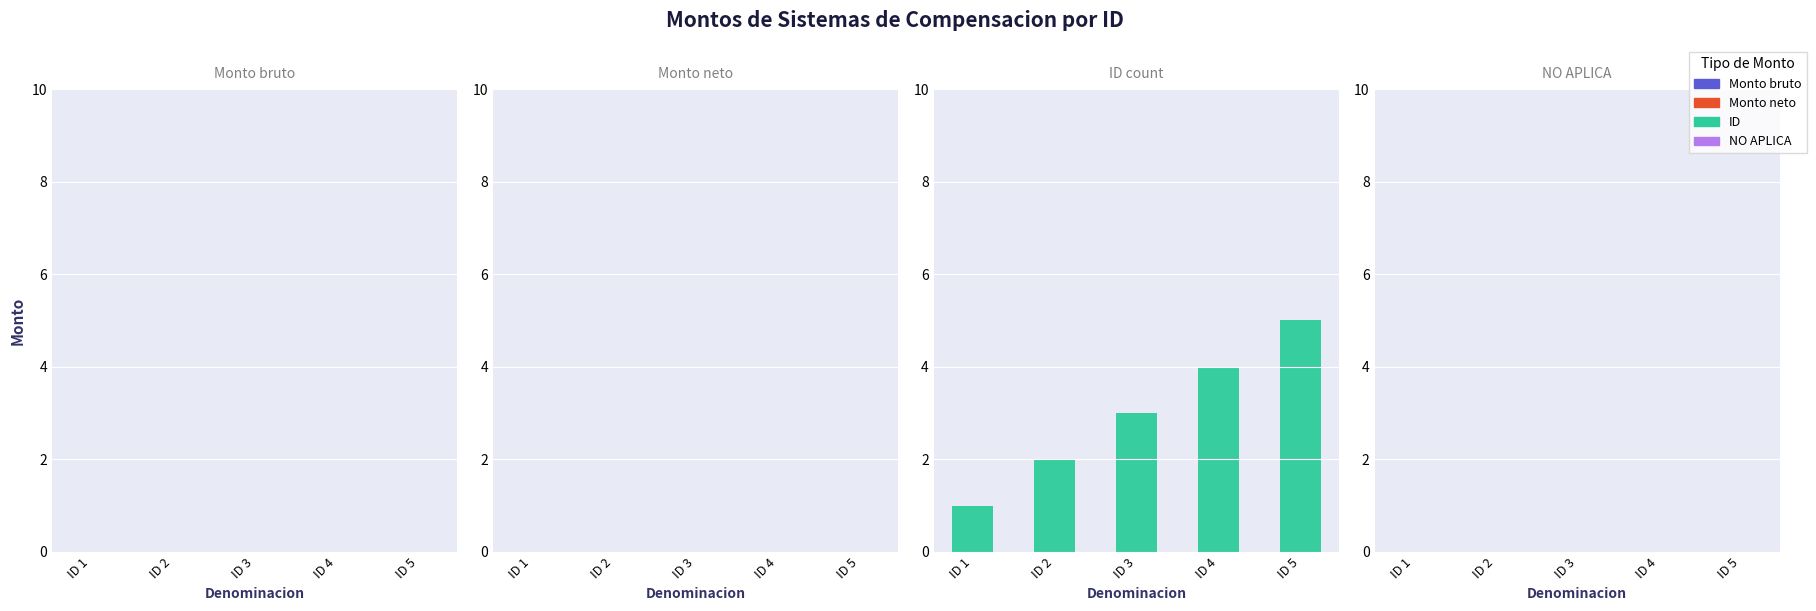

What is the change in value from ID 3 to ID 4?

+1